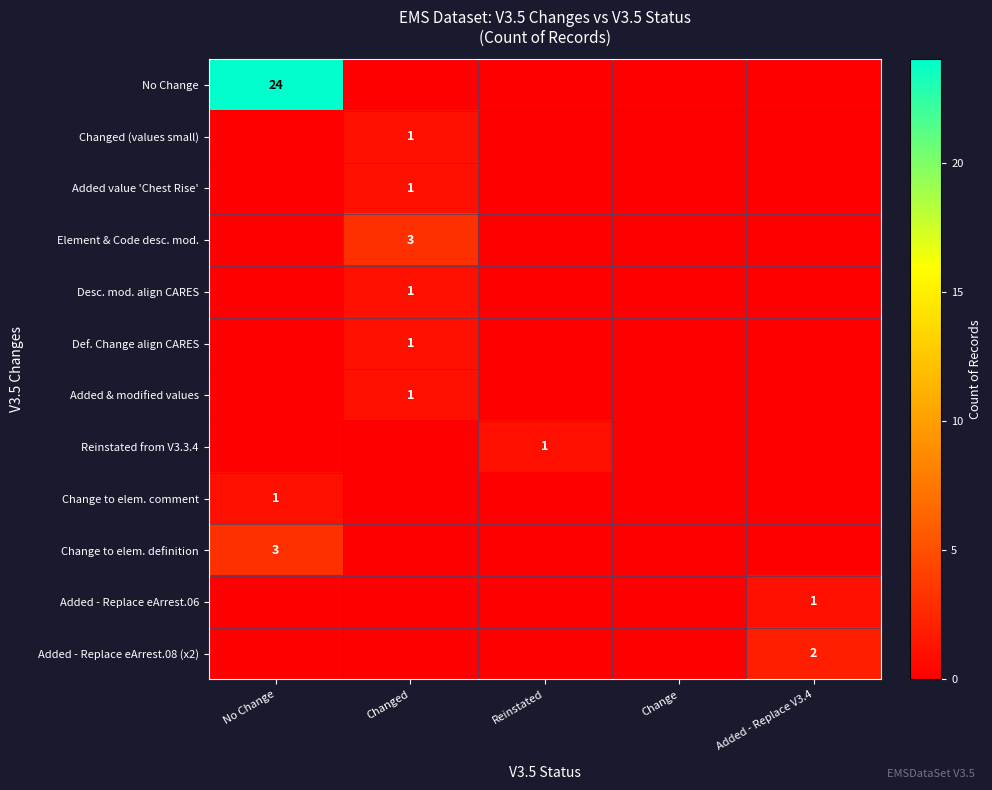

Is it true that Added & modified values equals 1 at Changed?

True